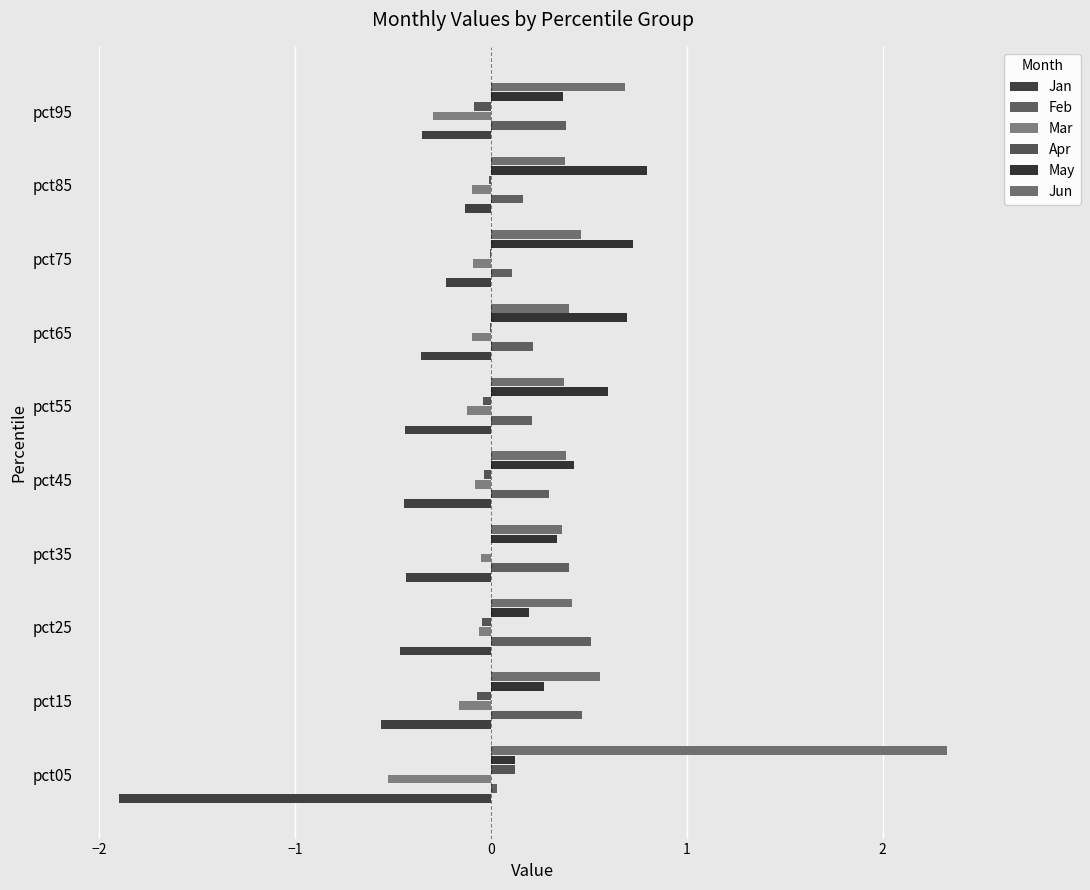

What is the lowest value of the Jun series?

0.4